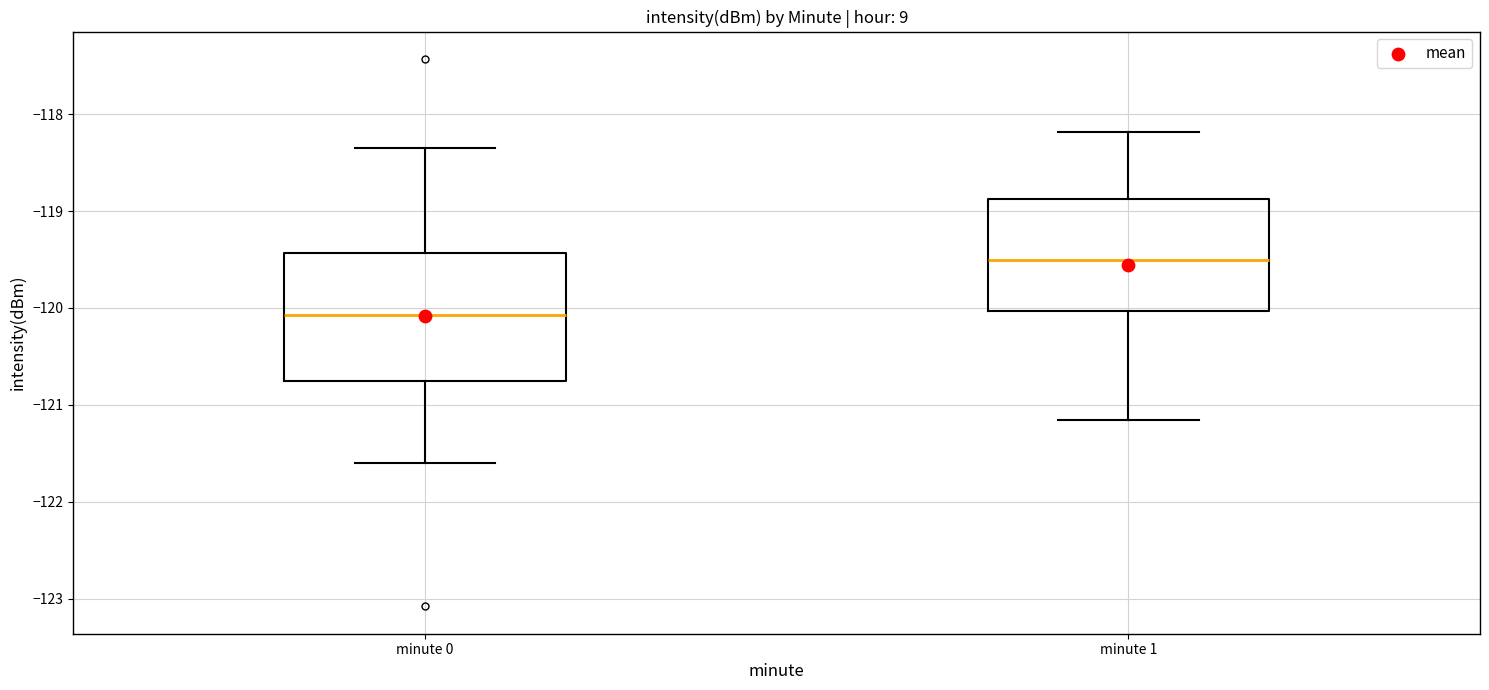

Which box is the tallest, from its lower edge to its upper edge?

minute 0